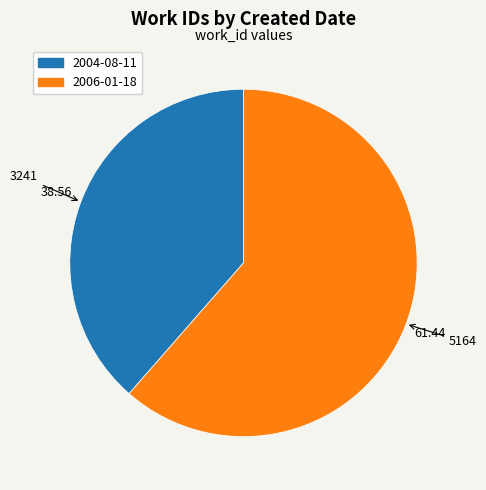

Between 2006-01-18 and 2004-08-11, which is larger?

2006-01-18